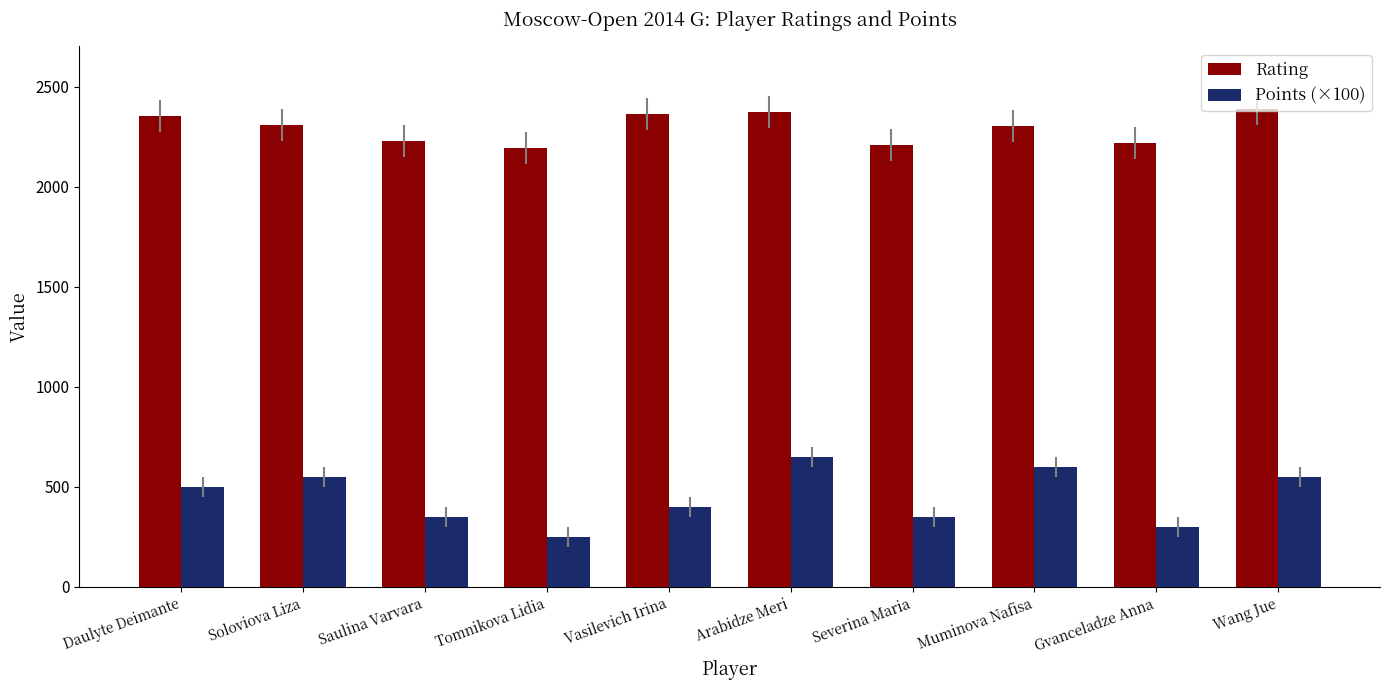

What is the value of the Points (×100) bar at the 6th from the left?

650